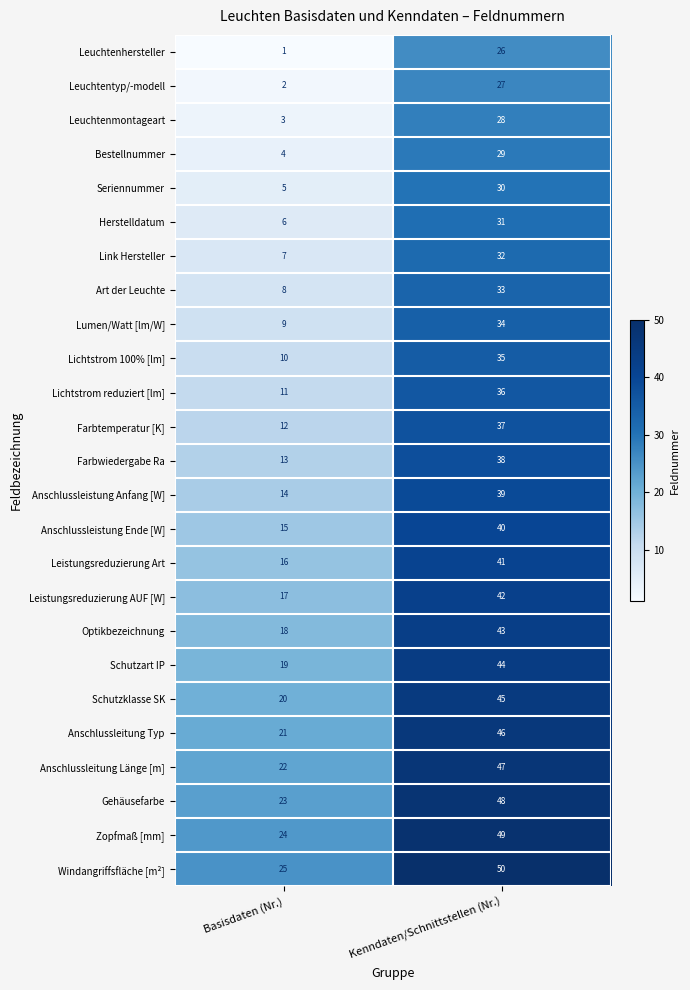

Which series has the largest total across all categories?

Windangriffsfläche [m²]